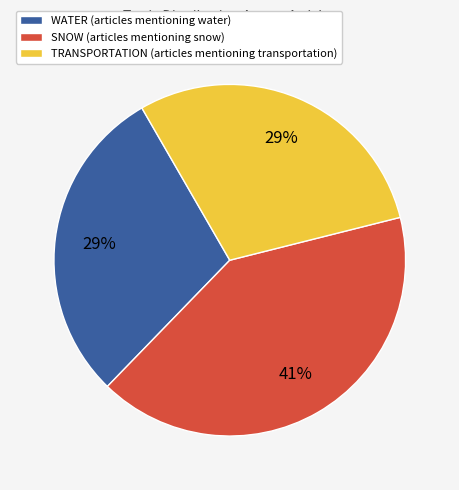

Does any single category account for the majority?

No